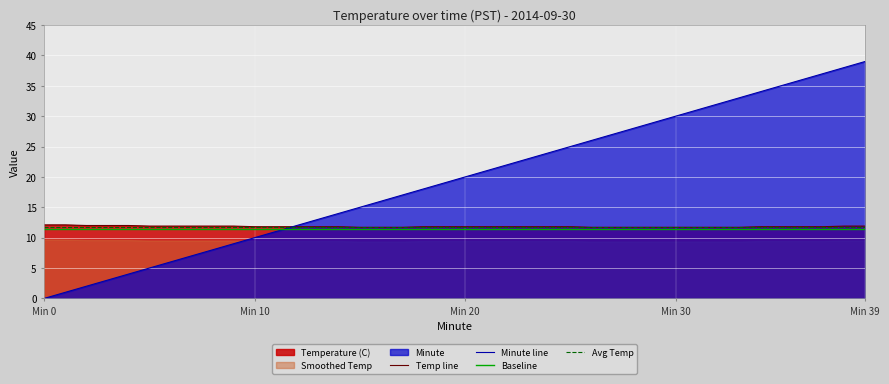

Rank the series by their average value, from highest to lowest.

Minute, Temperature (C)